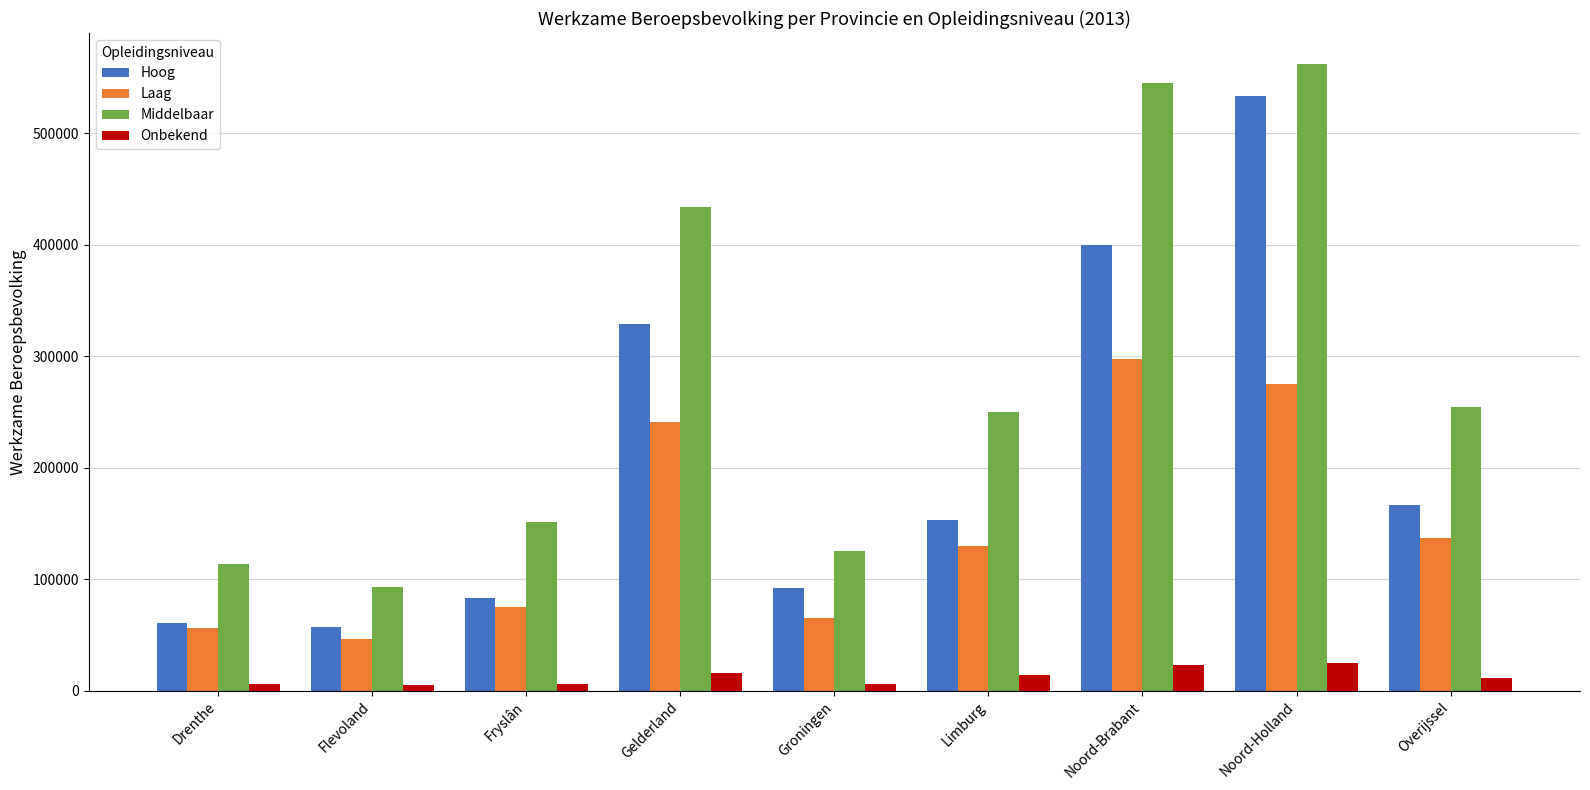

How many bars are there in each group?

4